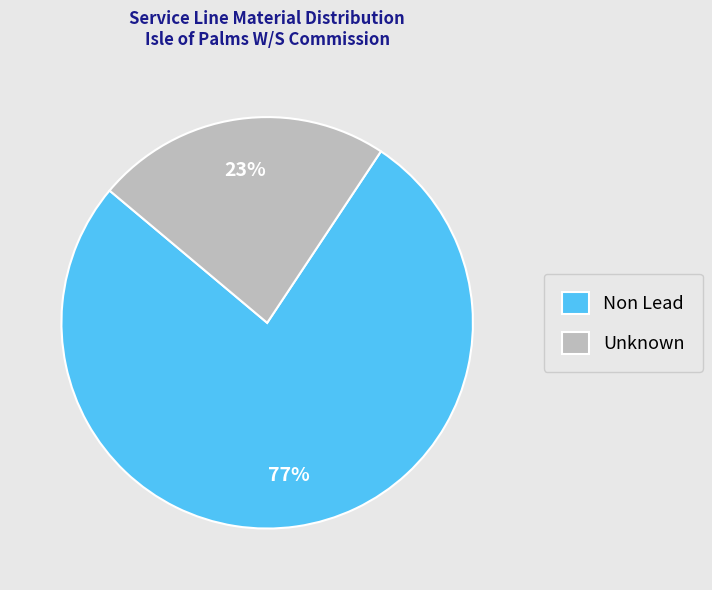

Is there any slice that represents more than half of the pie?

Yes